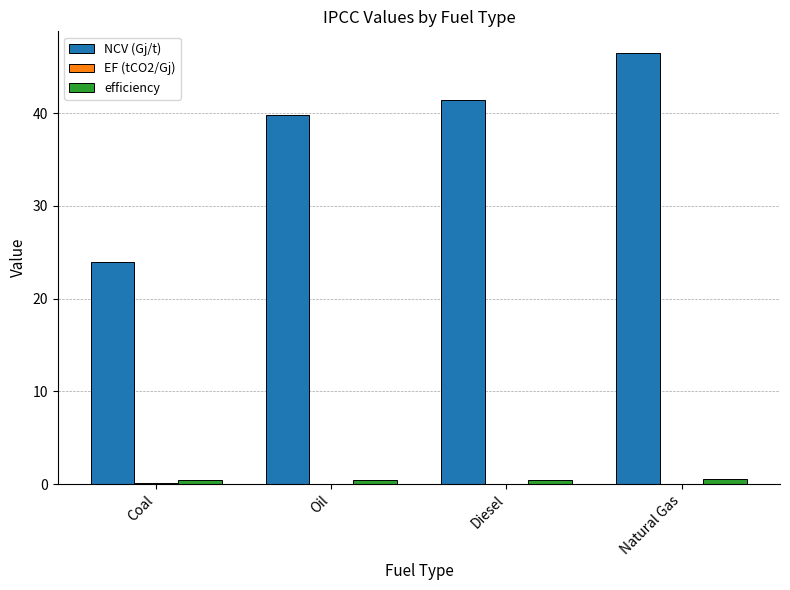

Read the efficiency value at Coal.

0.5